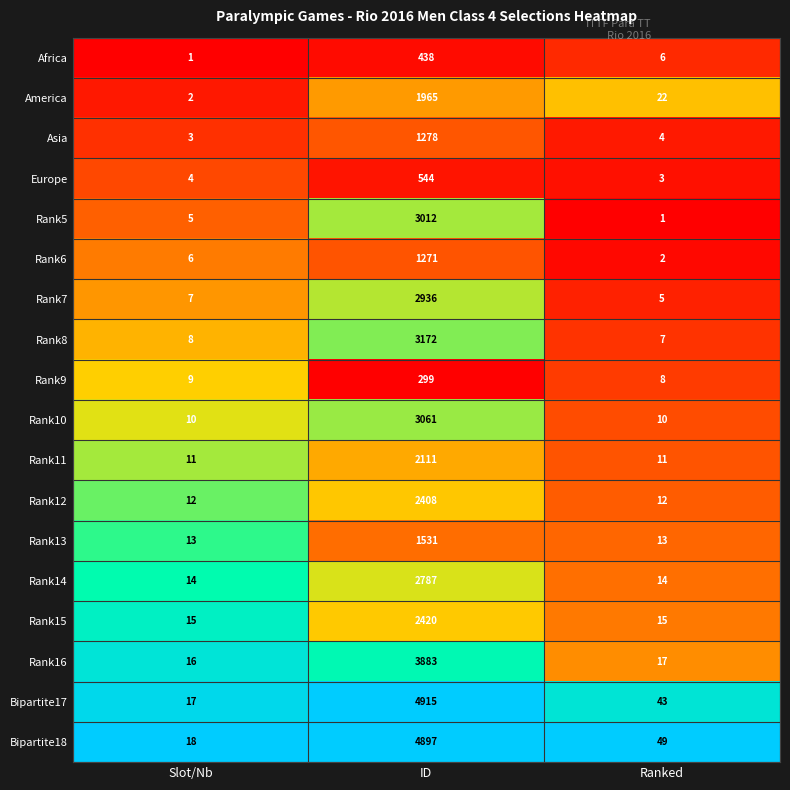

Count the number of data series in this chart.

18